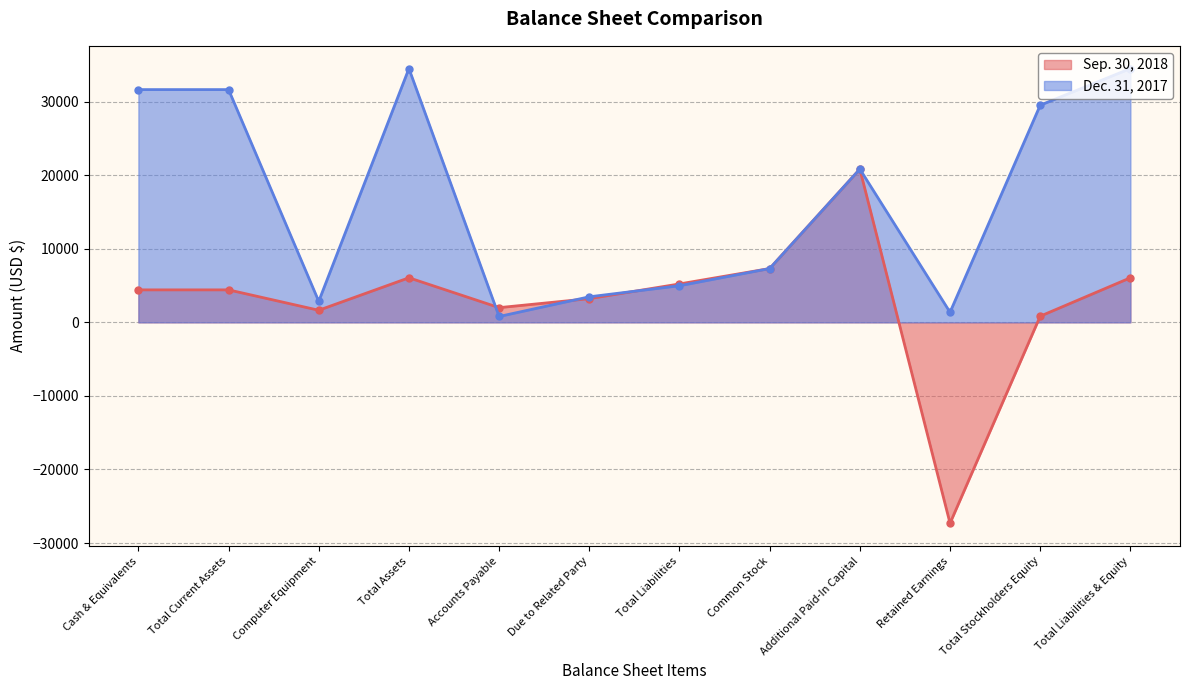

Which series has the largest range (max minus min)?

Sep. 30, 2018